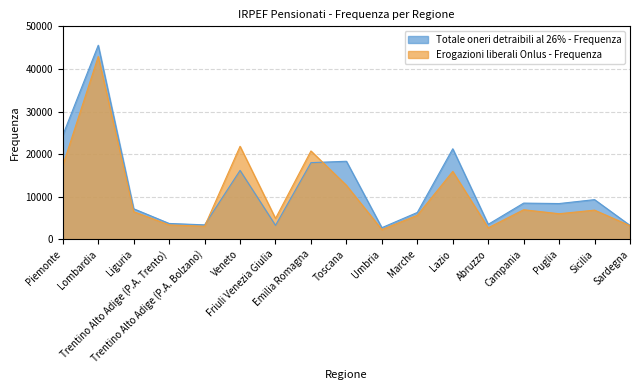

What is the total value across all series at Toscana?

31018